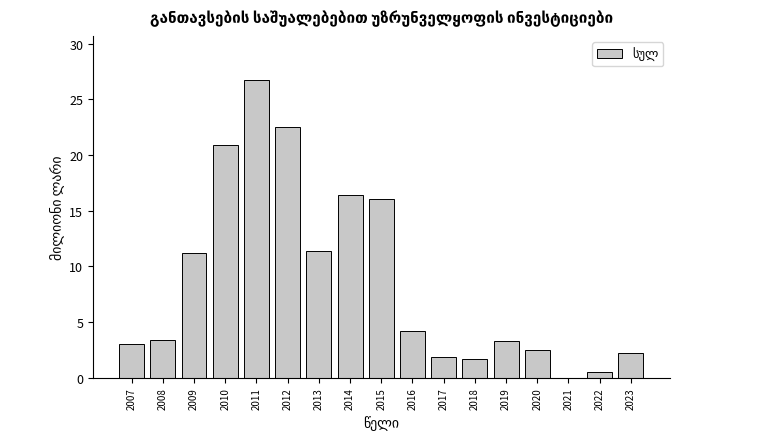

What value does the data have at 2013?

11.4